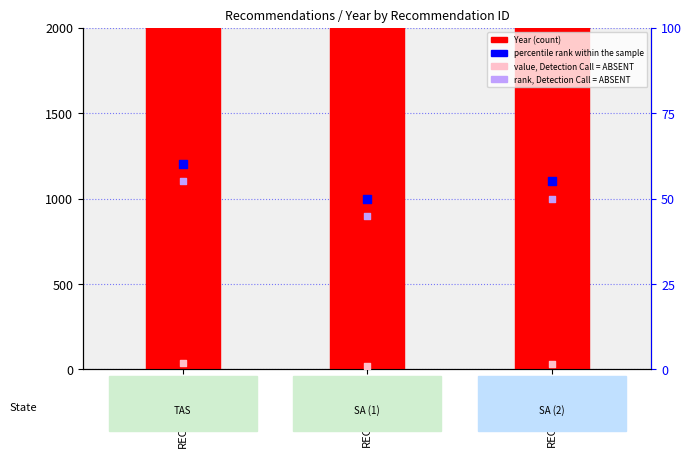

Which series has the largest Y range (max minus min)?

percentile rank within the sample